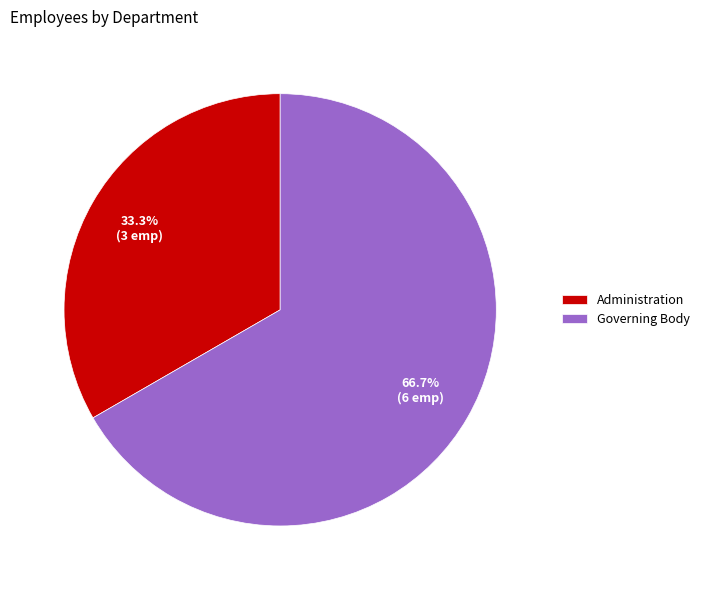

Combined, do Administration and Governing Body account for over 50%?

Yes